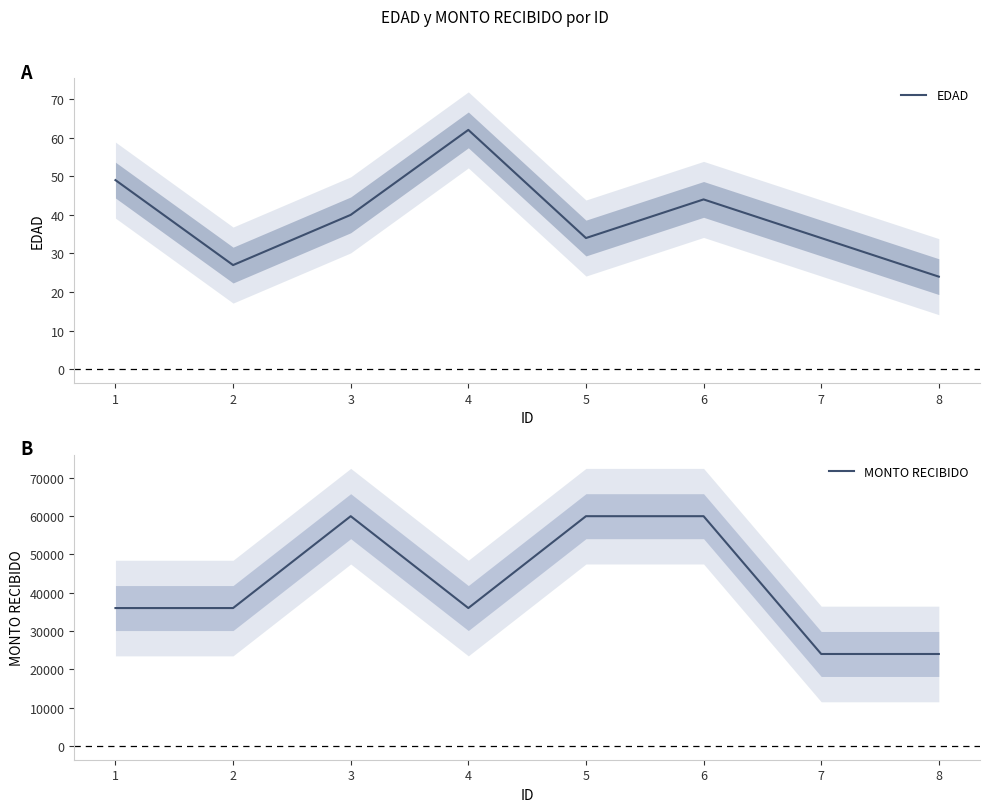

What is the average value of the EDAD series?

39